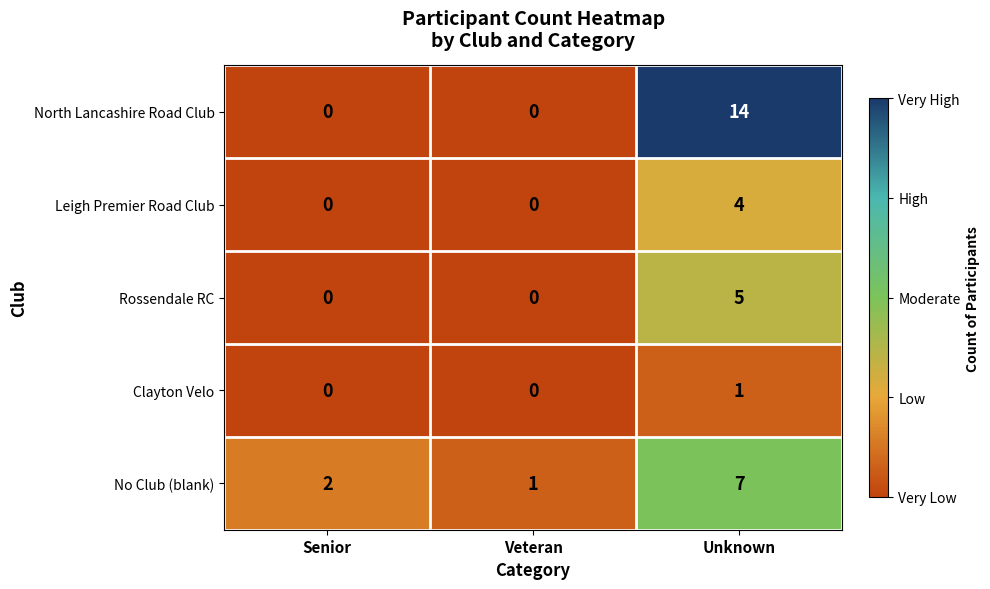

Between Senior and Veteran, which series saw the biggest shift?

No Club (blank)